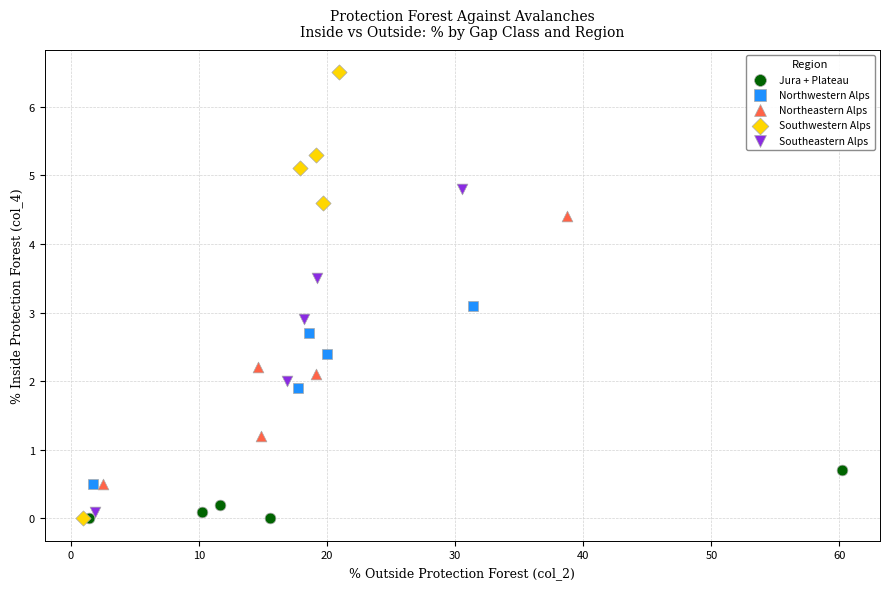

Which series reaches the maximum Y coordinate?

Southwestern Alps